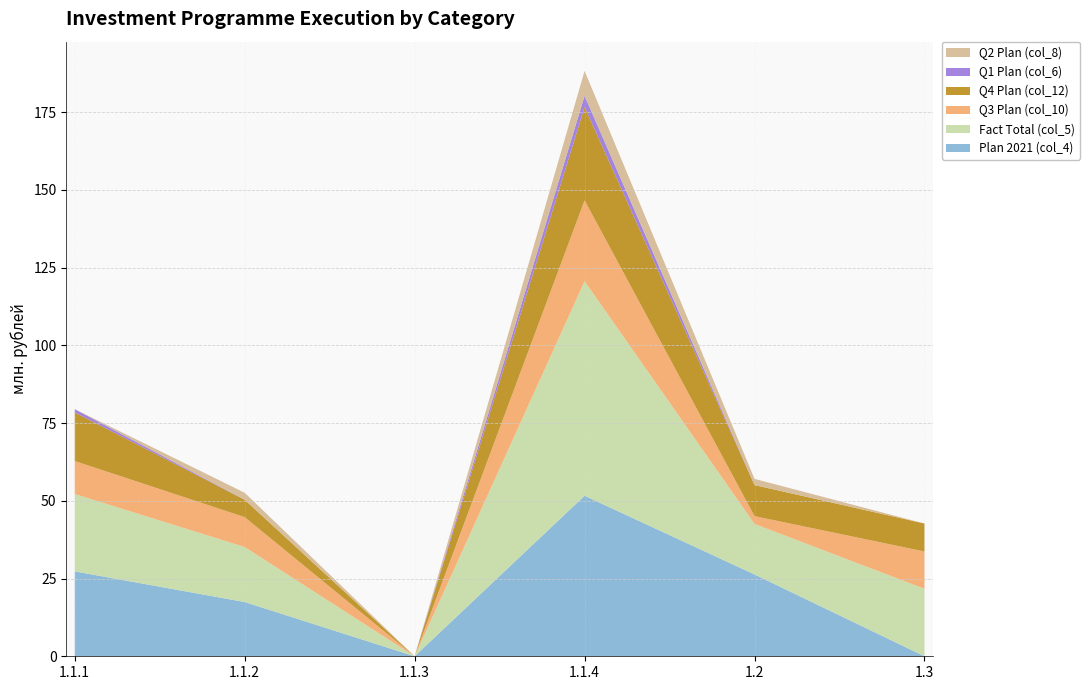

Reading left to right, transcribe all the data shown in this chart.

Plan 2021 (col_4): 27.3	17.5	0.0	51.6	26.3	0.0
Fact Total (col_5): 24.9	17.7	0.0	69.0	16.2	21.7
Q3 Plan (col_10): 10.6	9.6	0.0	26.0	2.5	12.0
Q4 Plan (col_12): 15.6	5.6	0.0	30.0	10.0	9.0
Q1 Plan (col_6): 1.1	0.0	0.0	3.6	0.0	0.0
Q2 Plan (col_8): 0.0	2.2	0.0	8.0	2.0	0.0